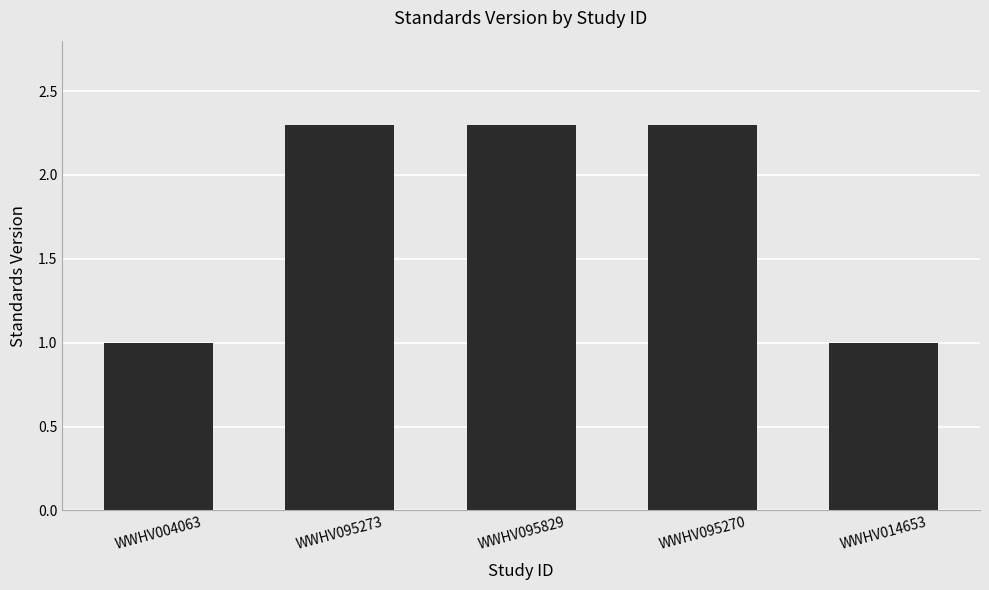

Reading left to right, what are all the values shown in this chart?

WWHV004063=1.0	WWHV095273=2.3	WWHV095829=2.3	WWHV095270=2.3	WWHV014653=1.0